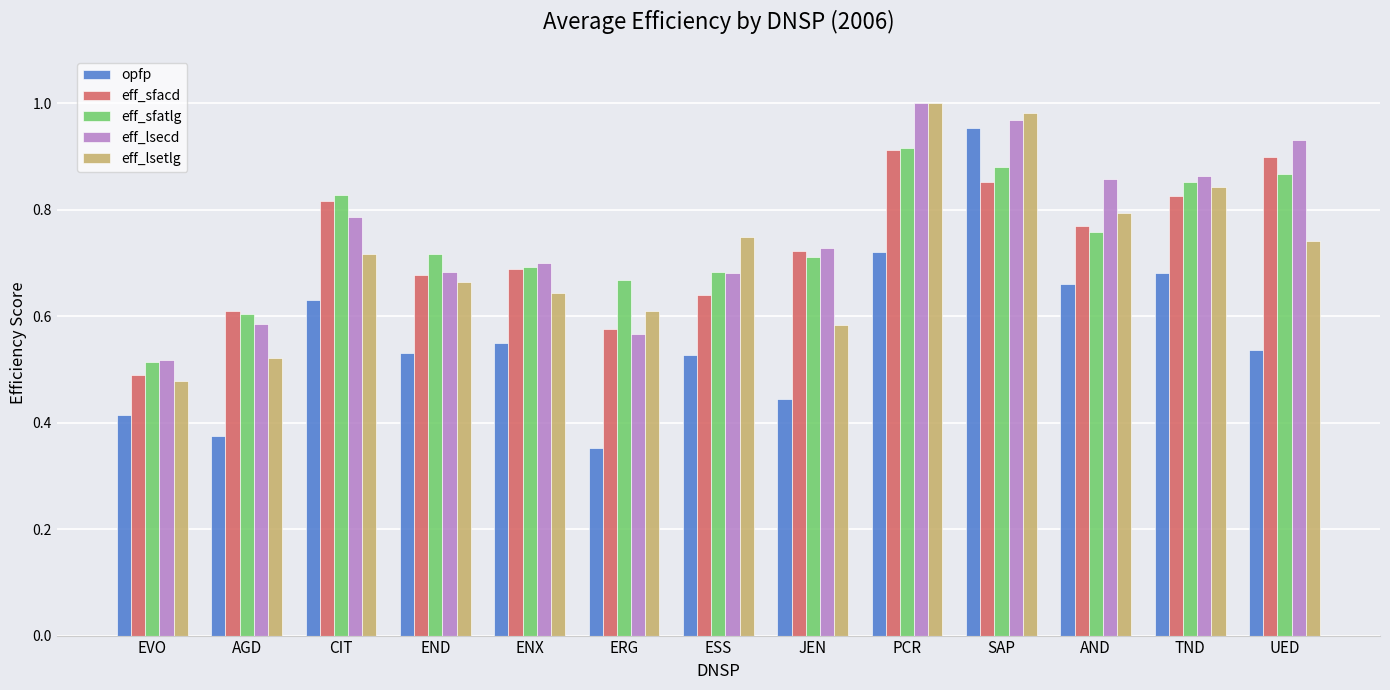

Is it true that eff_lsetlg equals 0.6 at ENX?

True